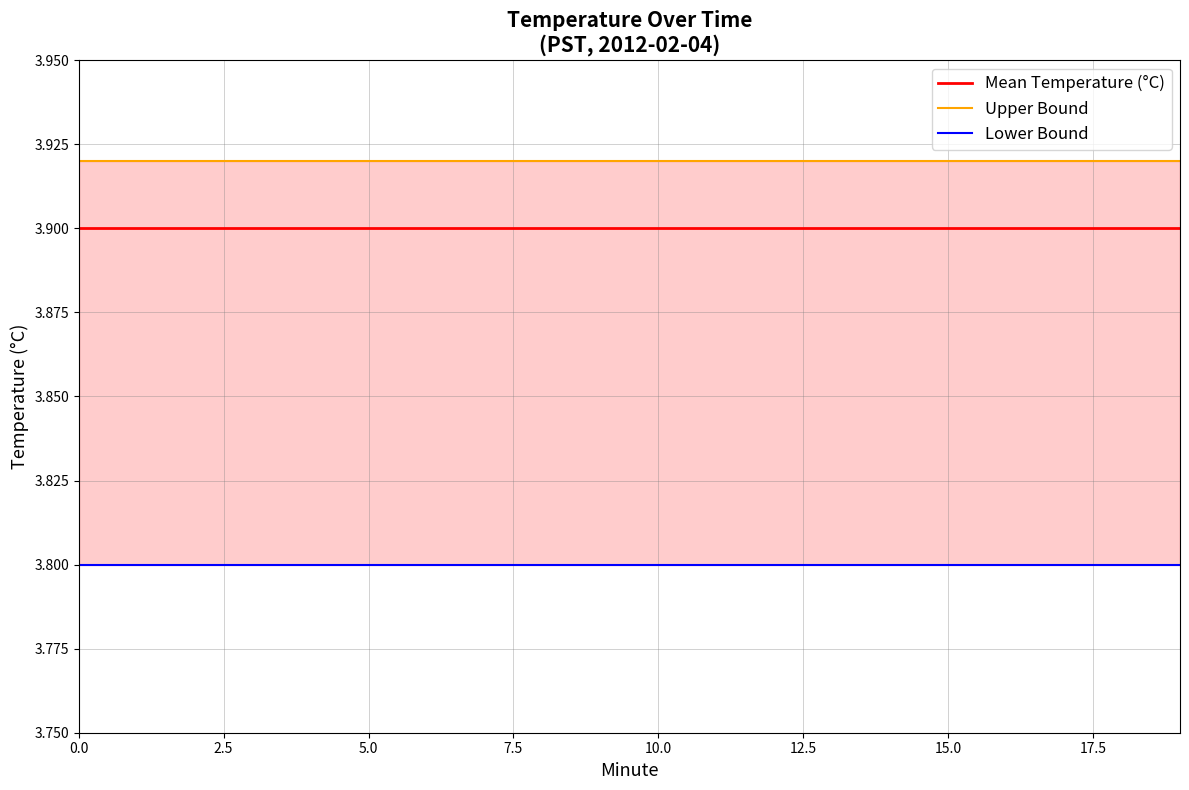

True or false: Upper Bound and Lower Bound cross at least once.

False